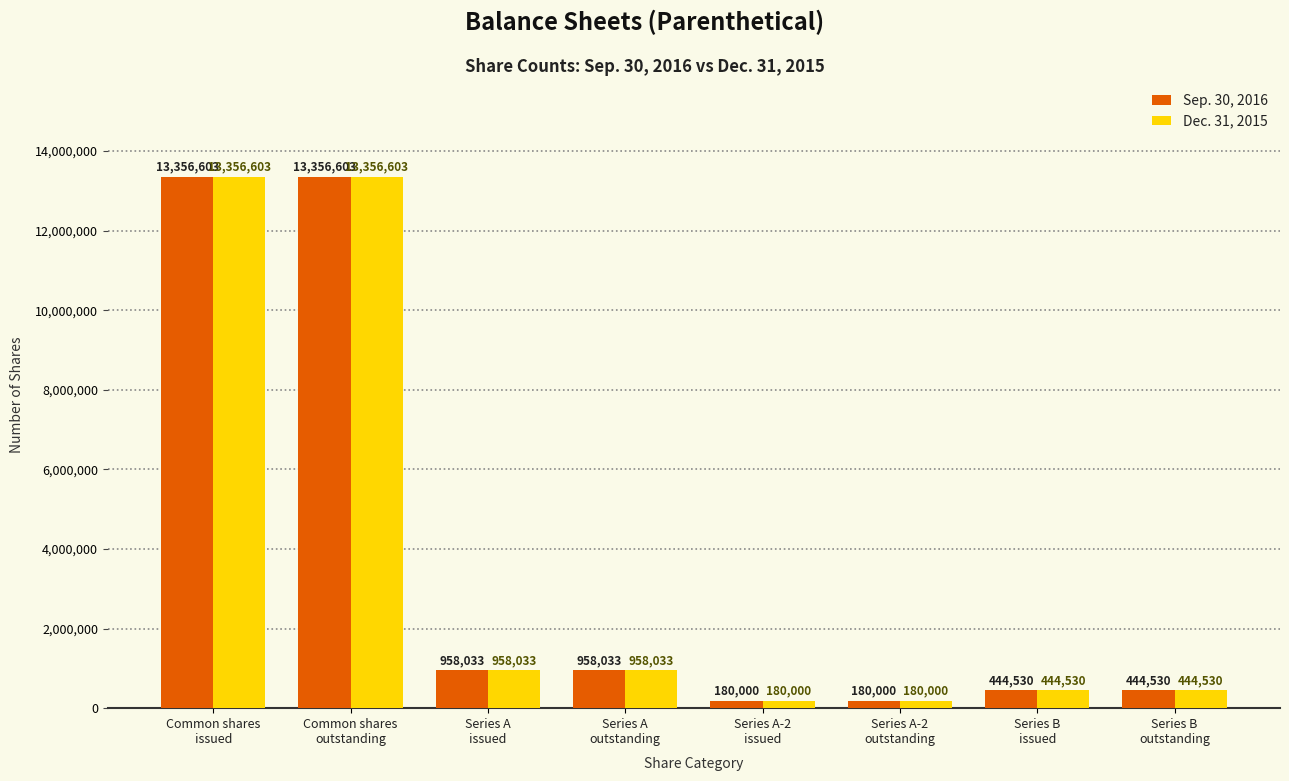

What is the minimum value for Dec. 31, 2015?

180000